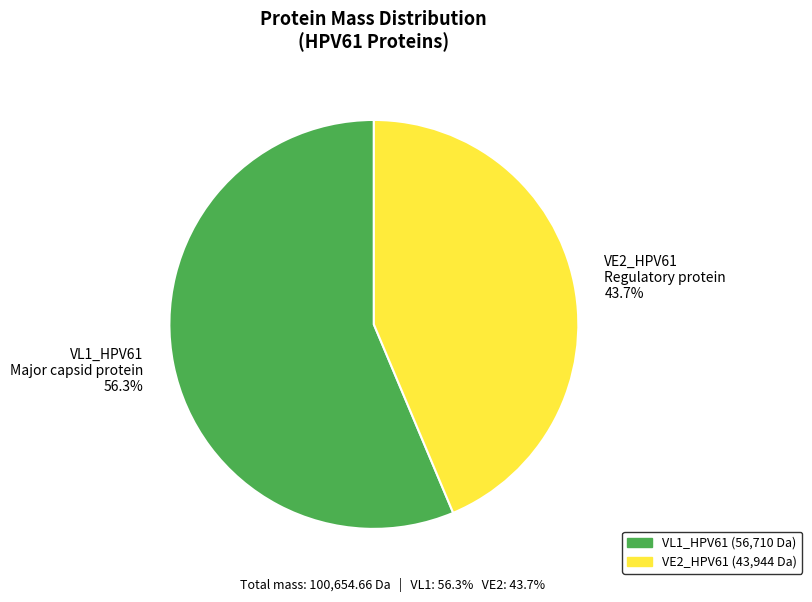

Rank the categories by value from lowest to highest.

VE2_HPV61 Regulatory protein, VL1_HPV61 Major capsid protein